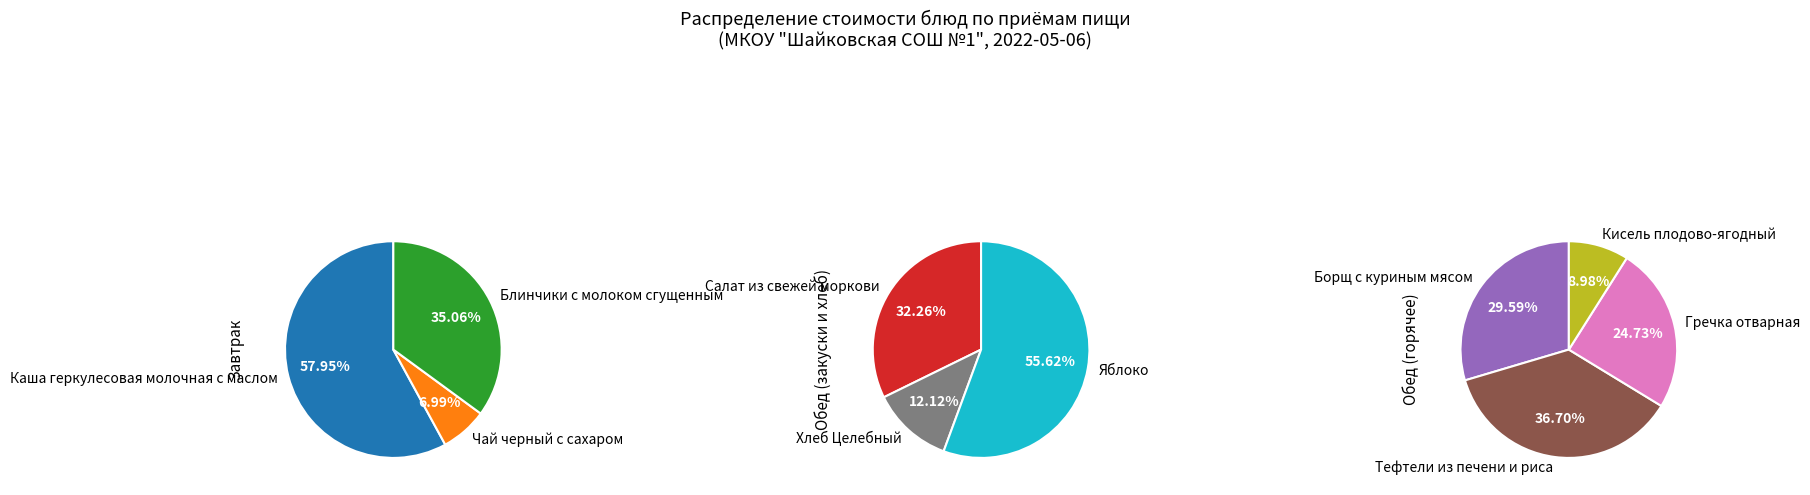

The Тефтели из печени и риса slice represents 32% of the pie. True or false?

False